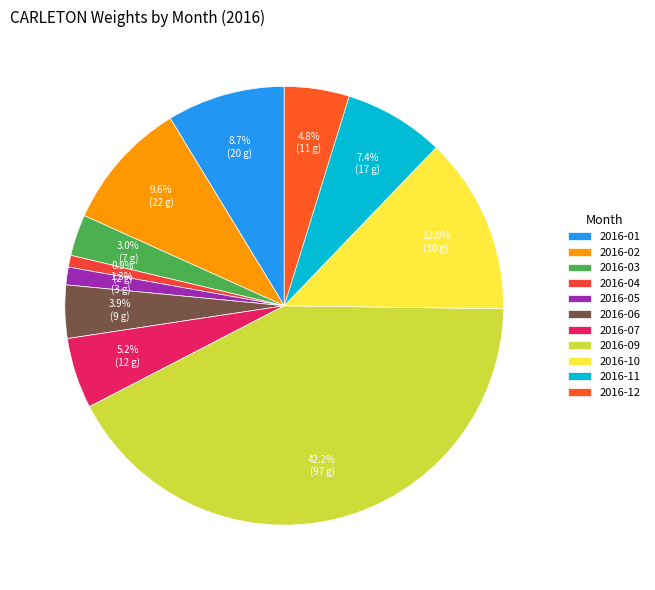

Count the number of slices in the pie.

11